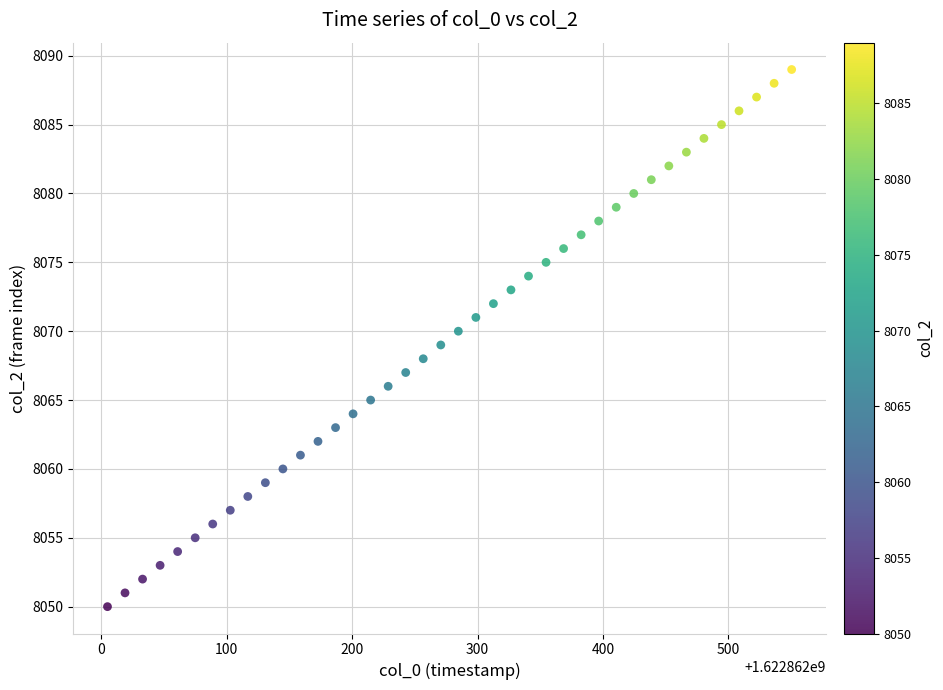

What is the range of Y values (max minus min)?

39